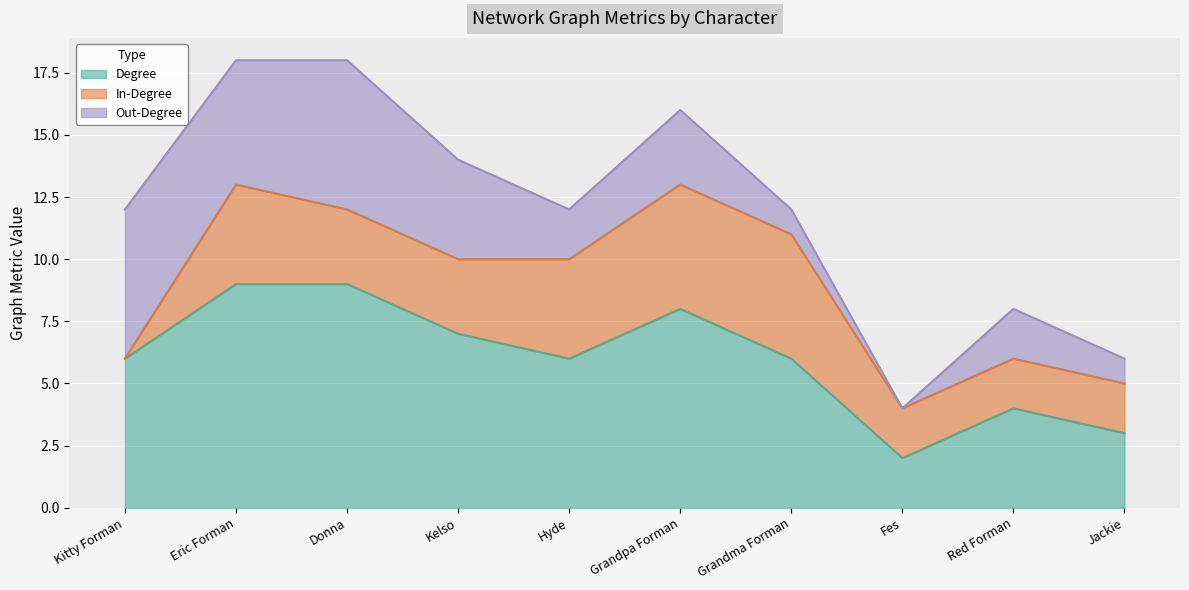

Rank the series by their maximum value, from highest to lowest.

Degree, Out-Degree, In-Degree